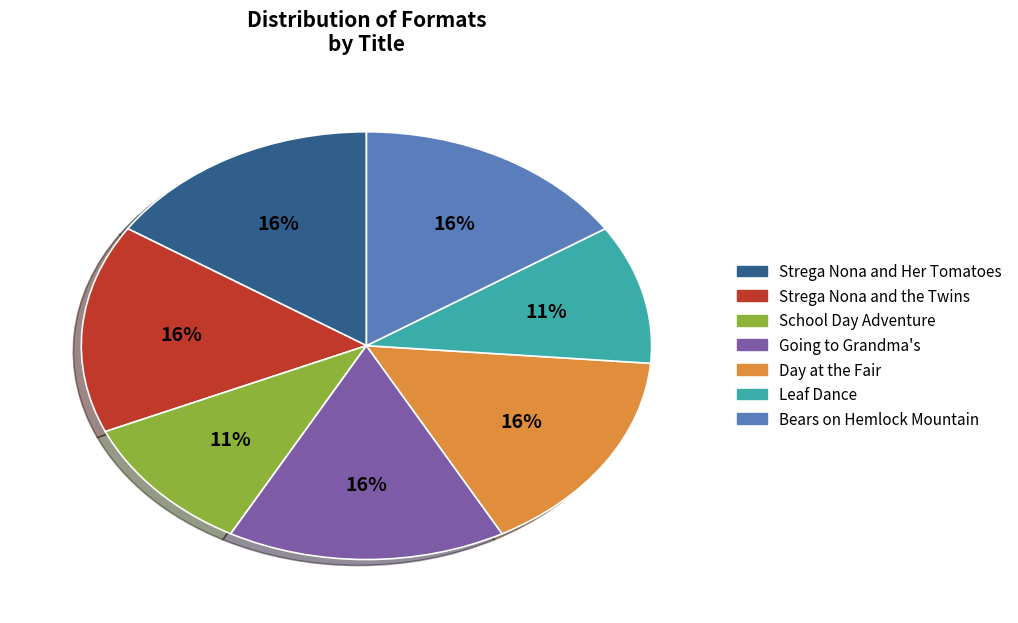

To the nearest percent, what is the combined percentage of Strega Nona and the Twins and School Day Adventure?

26%